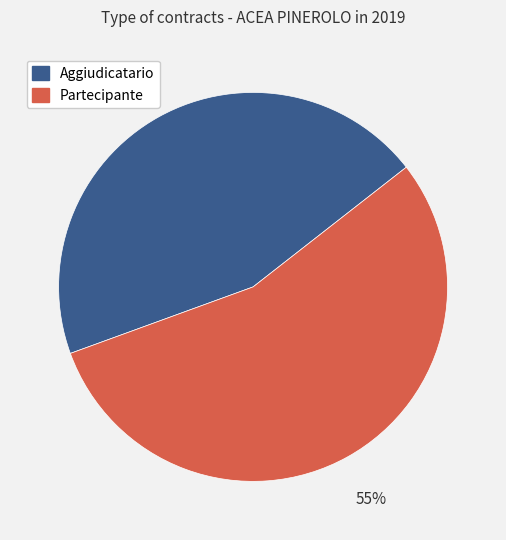

How many segments does this pie chart have?

2